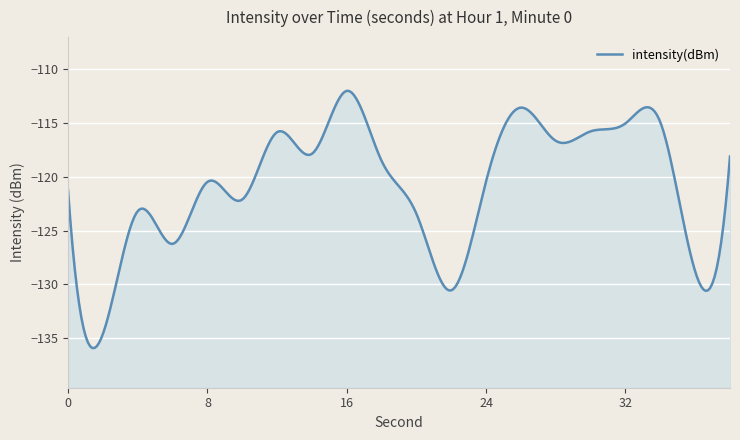

True or false: the data shows -50.0 at 24.

False